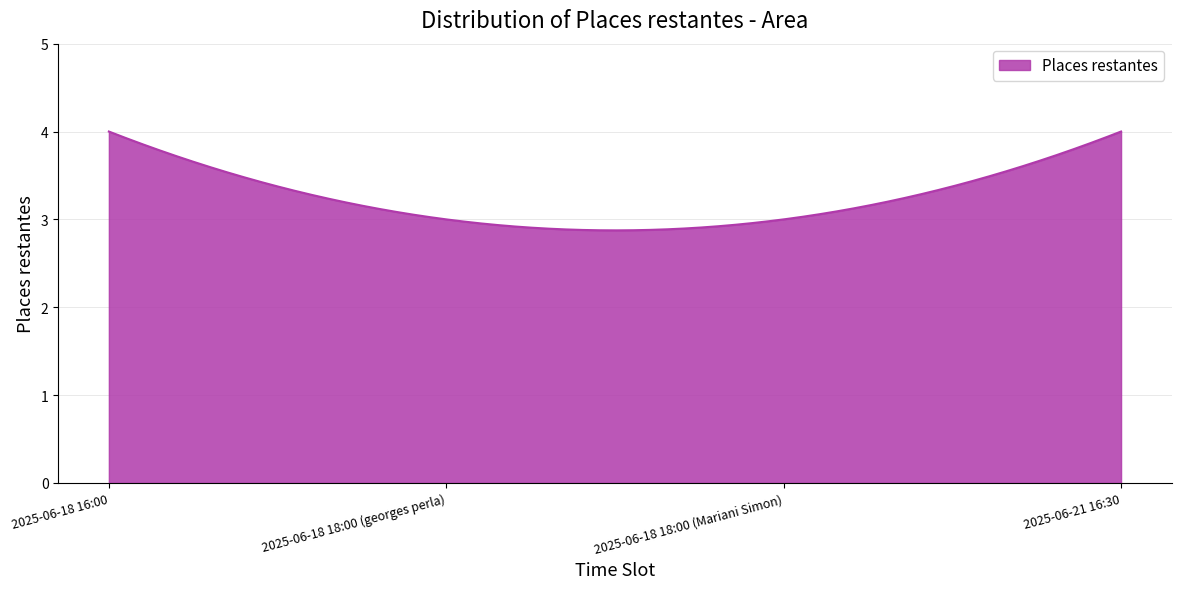

What is the minimum value shown in the chart?

2.9